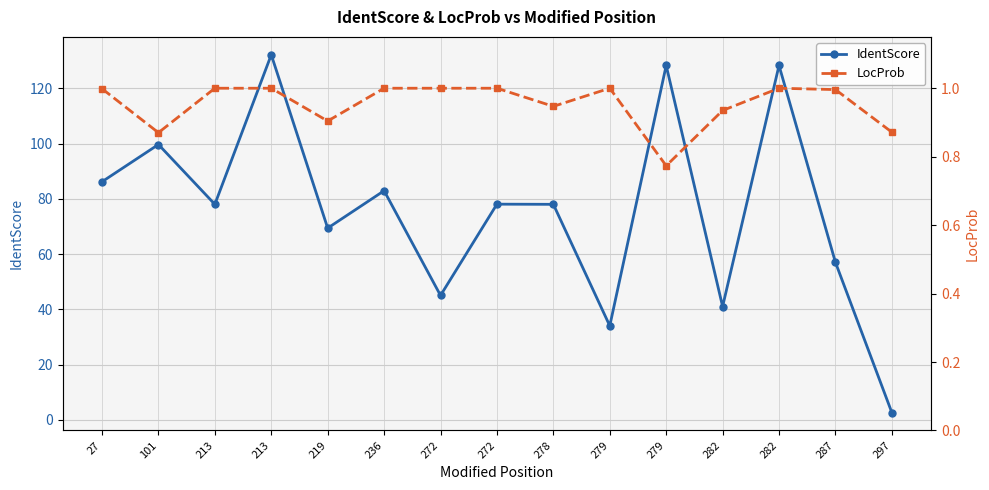

Rank the series by their maximum value, from lowest to highest.

LocProb, IdentScore